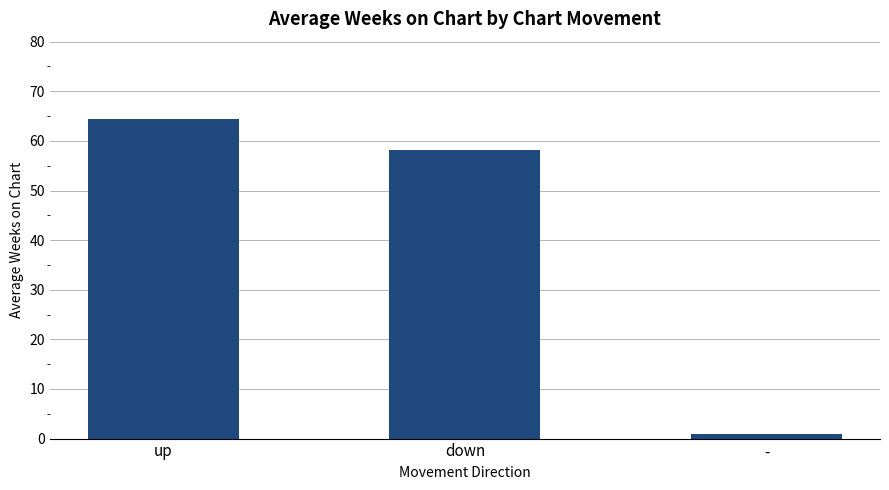

Which category has the highest value across all series?

up